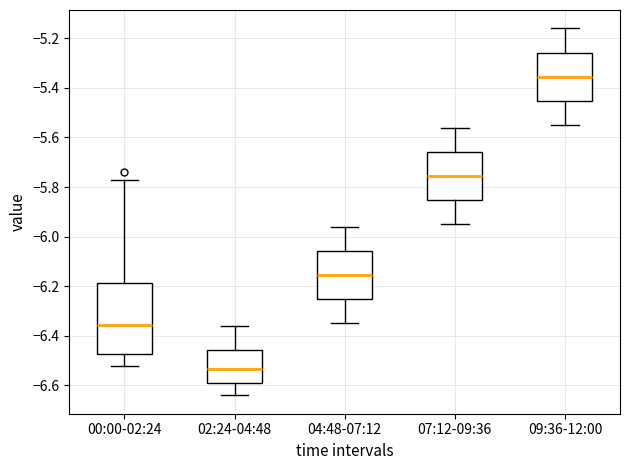

Reading left to right, read every box against the y-axis: the position of its median line, the range the box covers, and the ends of its whiskers. The values are not printed on the chart, so give them approximately, as read against the axis.

00:00-02:24: median -6.36, box -6.48 to -6.18, whiskers -6.52 to -5.76
02:24-04:48: median -6.54, box -6.58 to -6.46, whiskers -6.64 to -6.36
04:48-07:12: median -6.16, box -6.26 to -6.06, whiskers -6.34 to -5.96
07:12-09:36: median -5.76, box -5.86 to -5.66, whiskers -5.94 to -5.56
09:36-12:00: median -5.36, box -5.46 to -5.26, whiskers -5.54 to -5.16